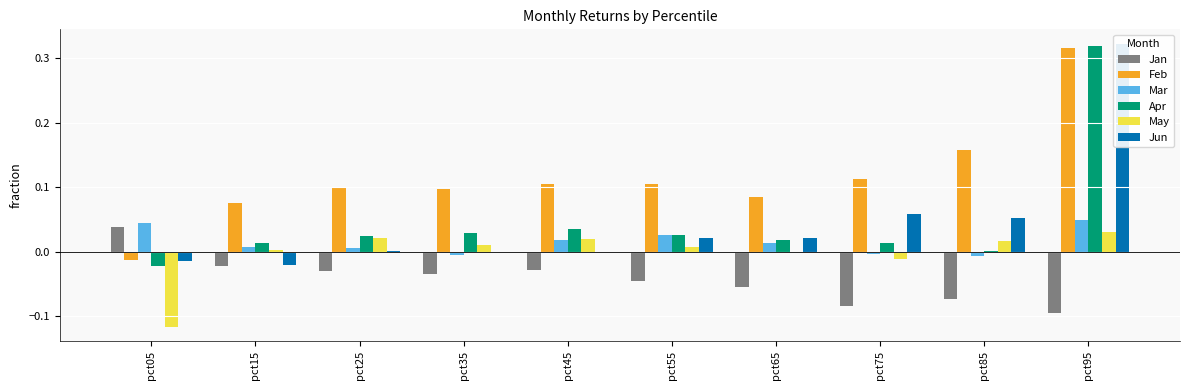

How many bars are there in each group?

6